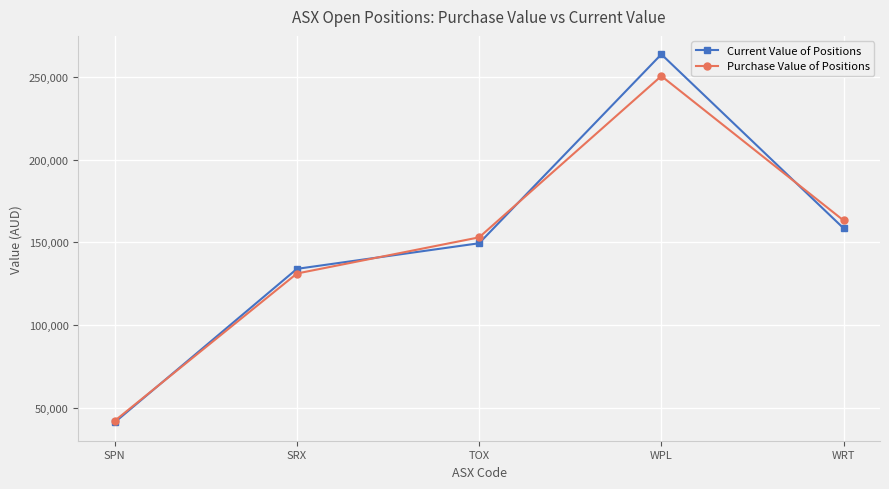

Between SRX and WPL, which series saw the biggest shift?

Current Value of Positions